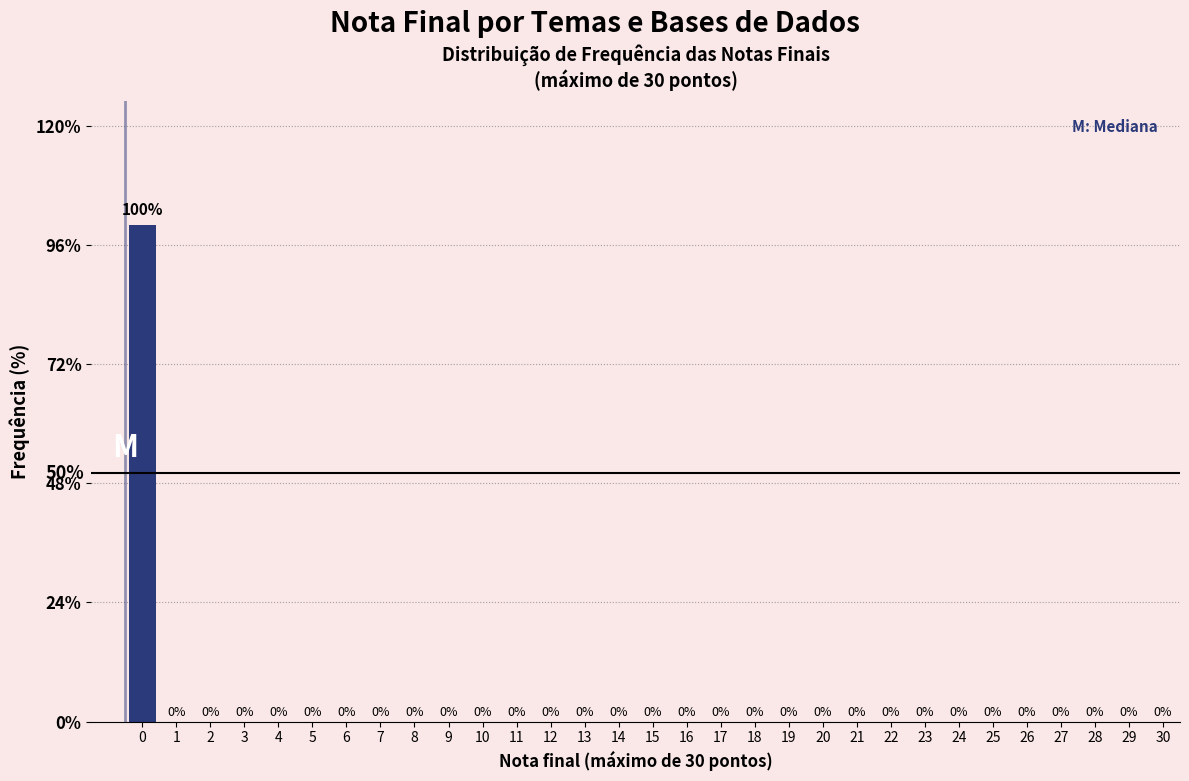

Reading left to right, transcribe all the data shown in this chart.

0=100	1=0	2=0	3=0	4=0	5=0	6=0	7=0	8=0	9=0	10=0	11=0	12=0	13=0	14=0	15=0	16=0	17=0	18=0	19=0	20=0	21=0	22=0	23=0	24=0	25=0	26=0	27=0	28=0	29=0	30=0